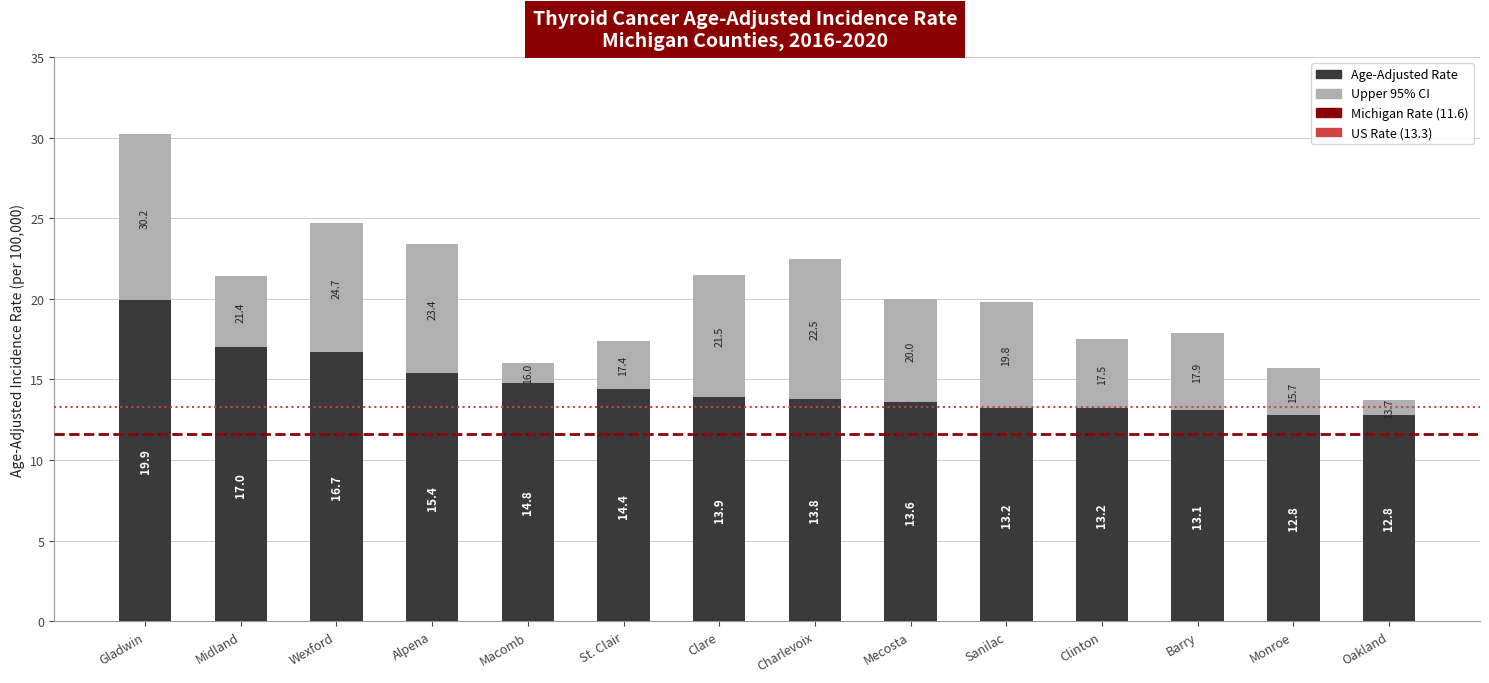

True or false: Age-Adjusted Rate has a value of 13.1 at Barry.

True